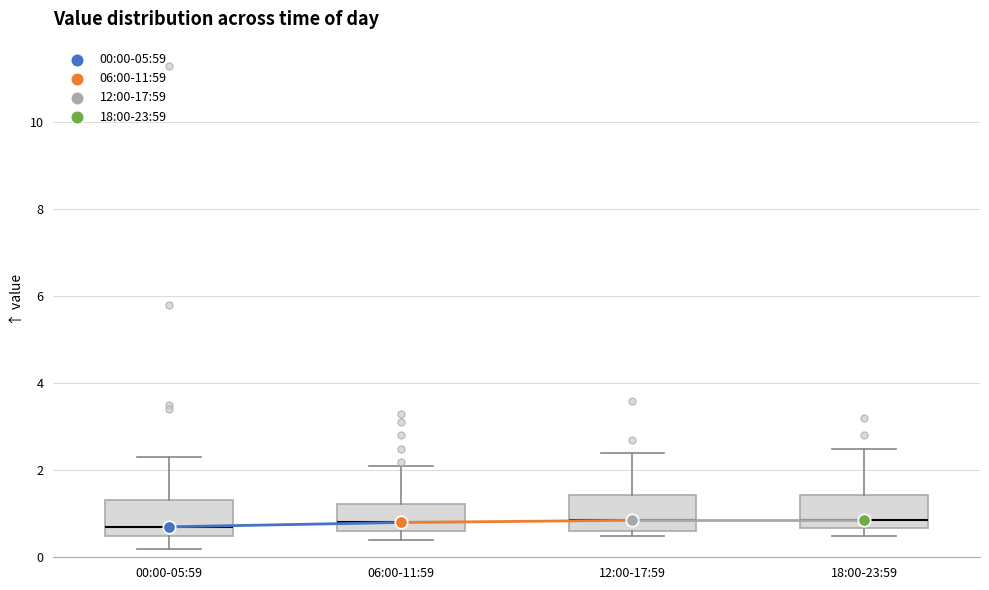

Where does the median line of the box for 18:00-23:59 sit on the y-axis? The values are not printed on the chart, so give them approximately, as read against the axis.

0.8